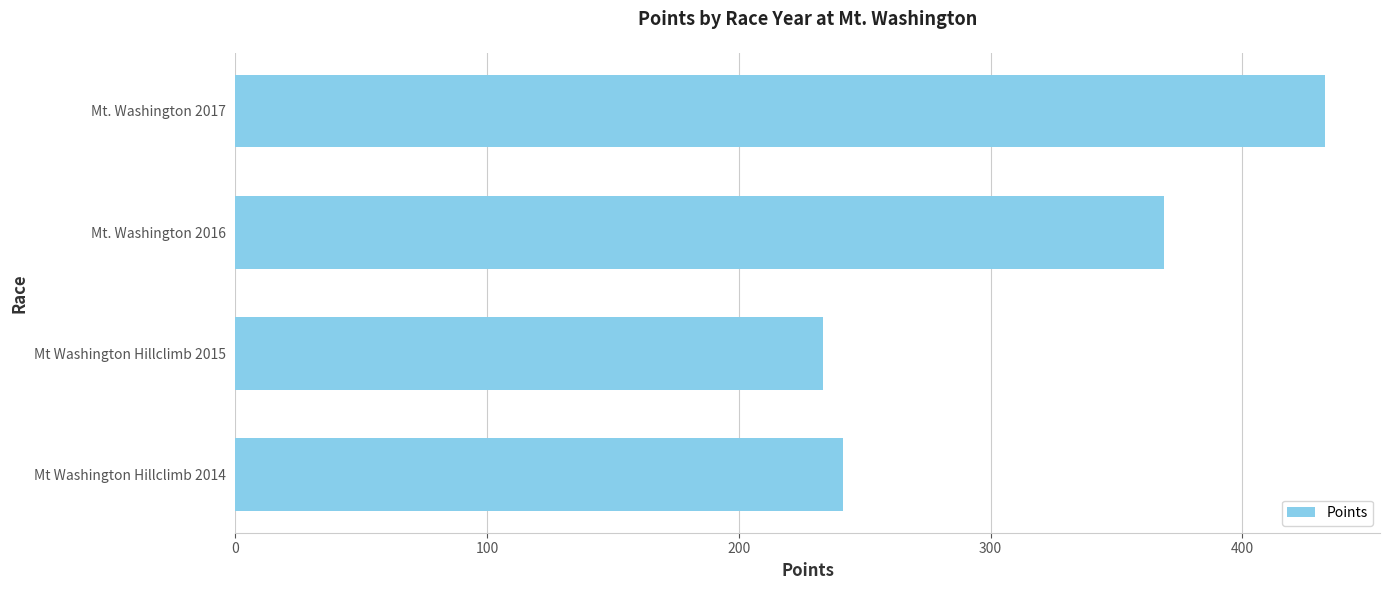

Rank the categories by value from highest to lowest.

Mt. Washington 2017, Mt. Washington 2016, Mt Washington Hillclimb 2014, Mt Washington Hillclimb 2015